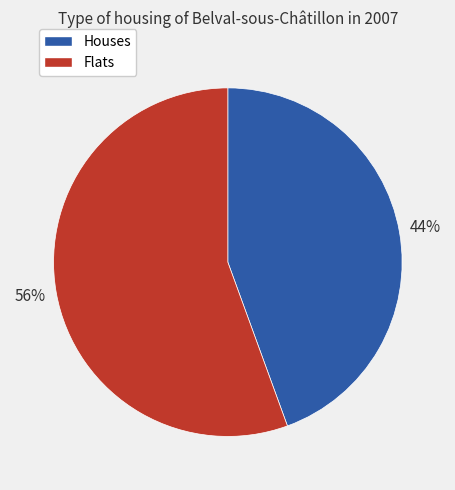

Count the number of slices in the pie.

2